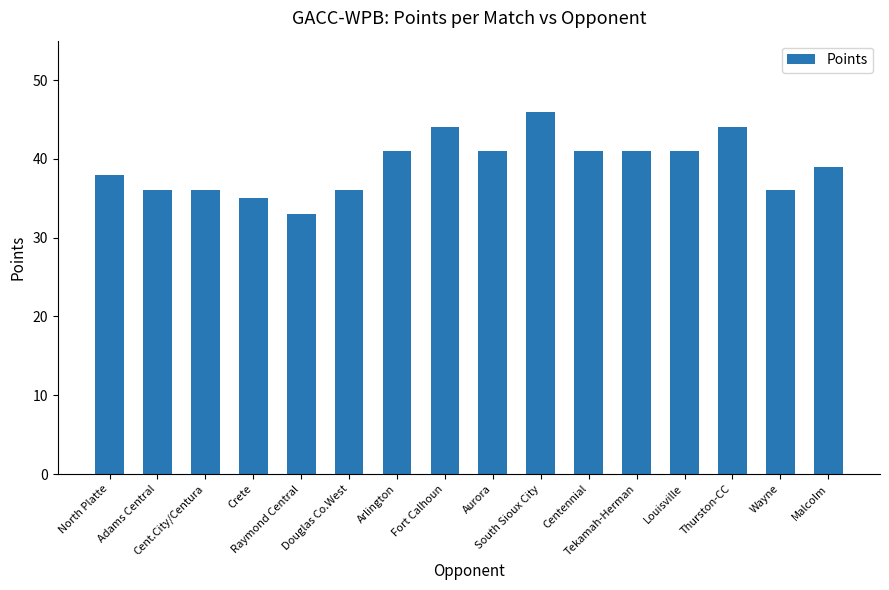

The value at Douglas Co.West is 36. True or false?

True